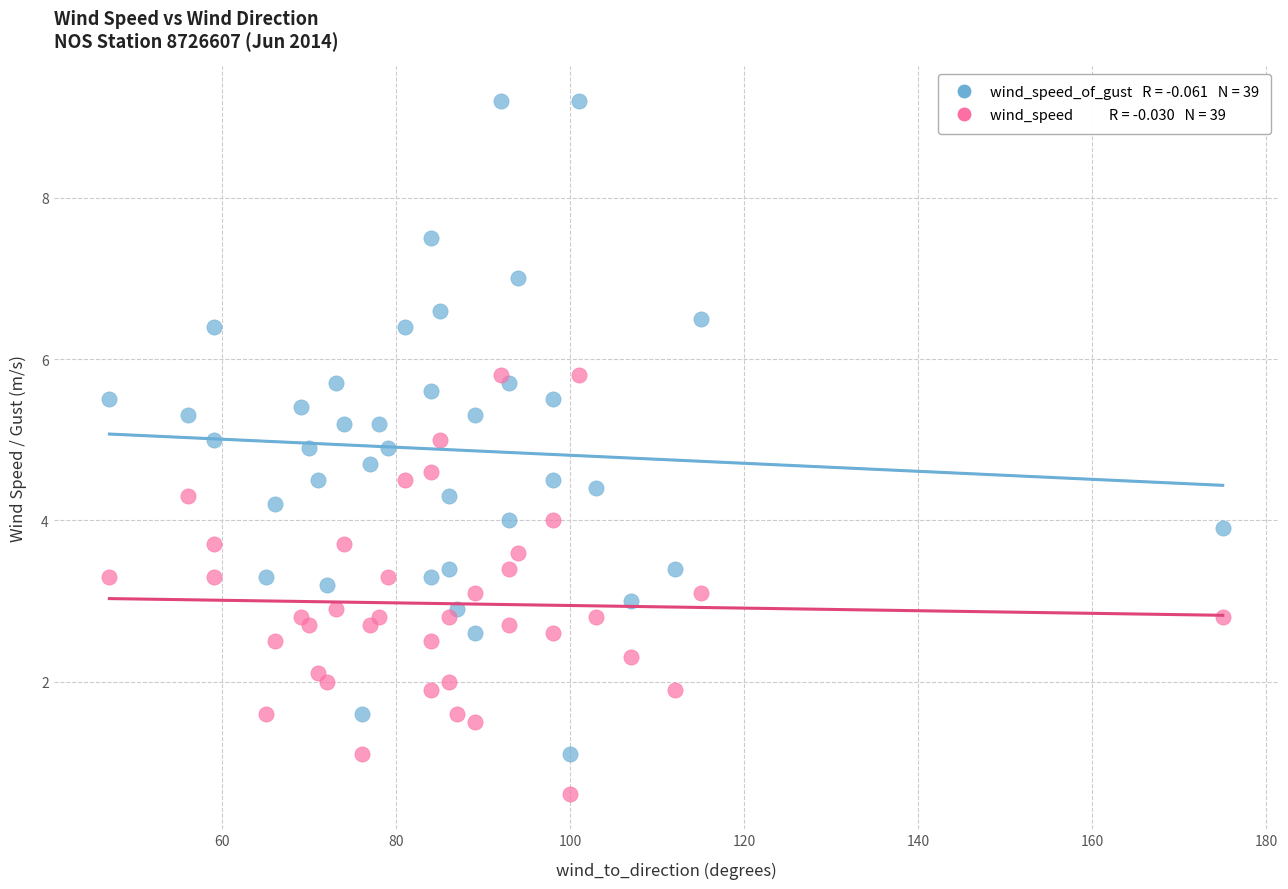

Across all data points, what is the range of Y values (max minus min)?

8.6